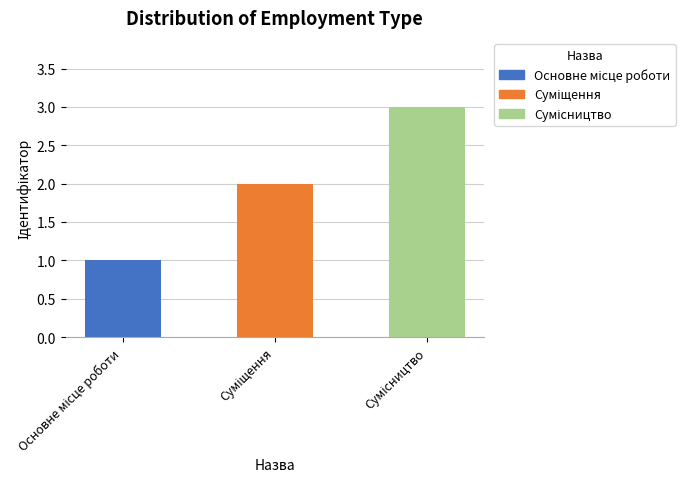

What is the maximum value shown in the chart?

3